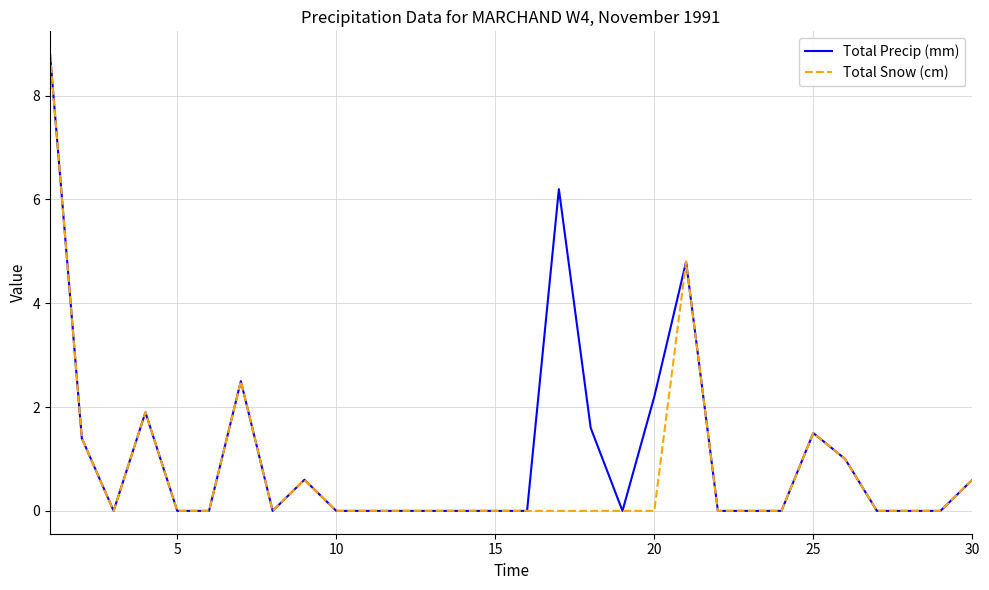

What is the highest value of the Total Precip (mm) series?

8.8